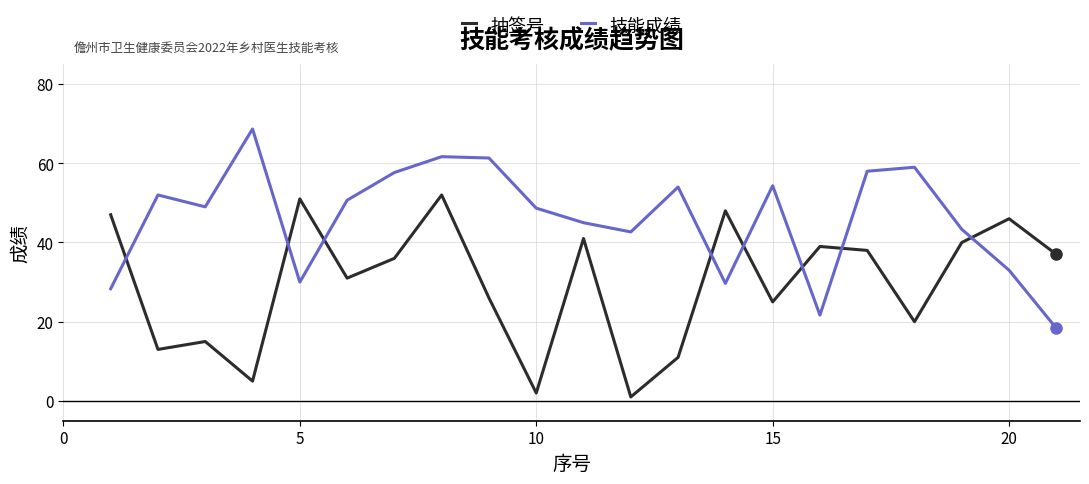

How many intersections are there between 技能成绩 and 抽签号?

8